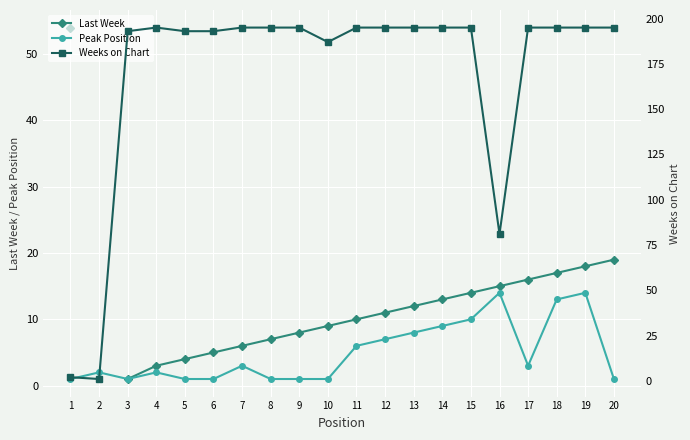

Rank the series at 1 from lowest to highest value.

Peak Position, Weeks on Chart, Last Week